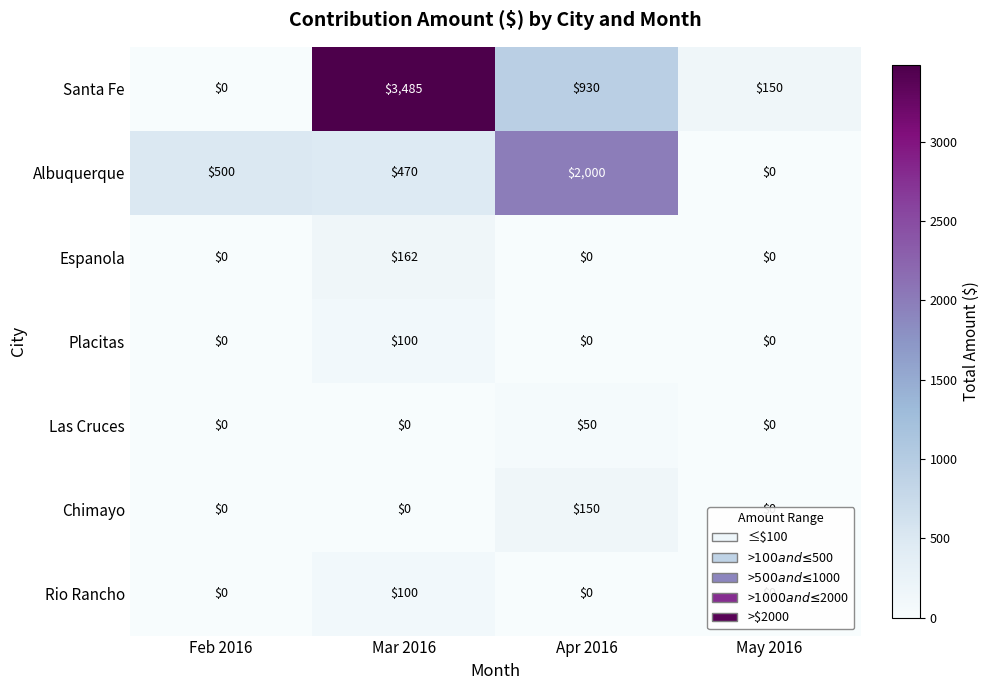

The Santa Fe series shows 6220 at Mar 2016. True or false?

False